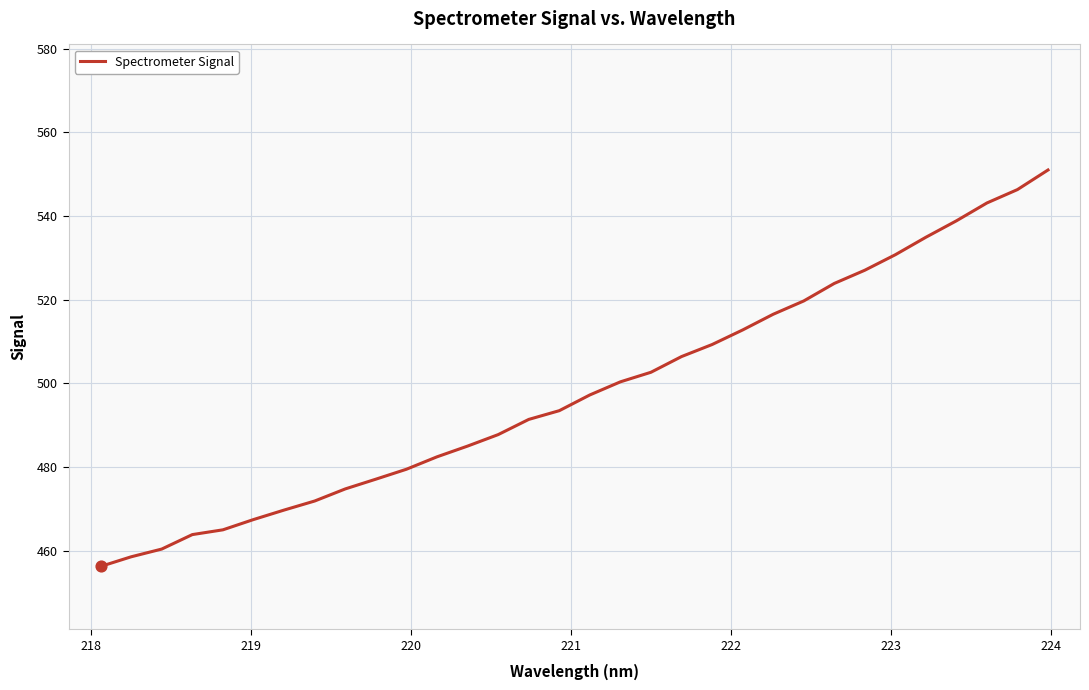

What is the maximum value shown in the chart?

551.0